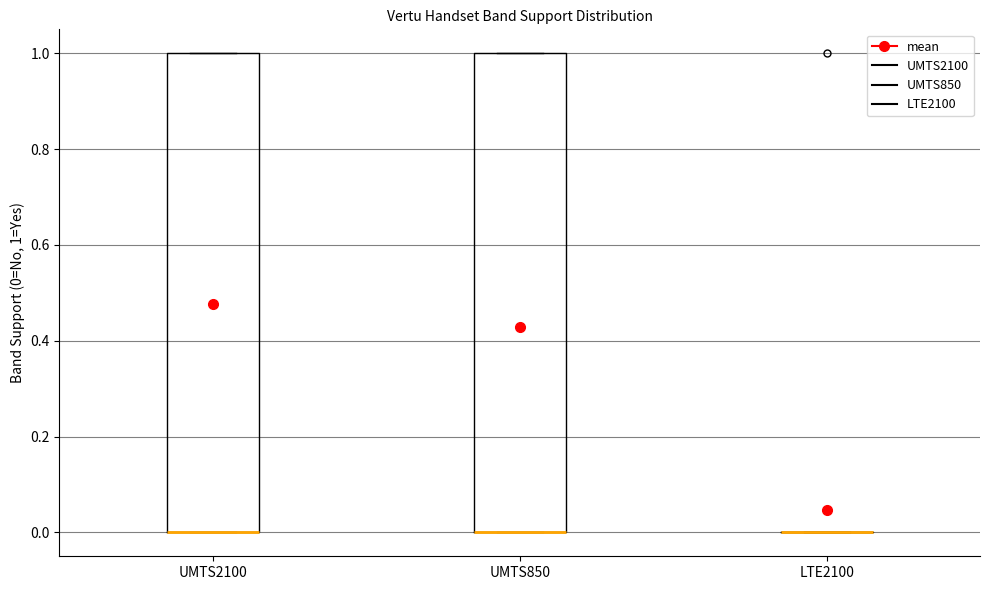

Reading left to right, read every box against the y-axis: the position of its median line, the range the box covers, and the ends of its whiskers. The values are not printed on the chart, so give them approximately, as read against the axis.

UMTS2100: median 0 (drawn on the box's lower edge), box 0 to 1, whiskers 0 to 1
UMTS850: median 0 (drawn on the box's lower edge), box 0 to 1, whiskers 0 to 1
LTE2100: box collapsed to a line at 0, whiskers 0 to 0